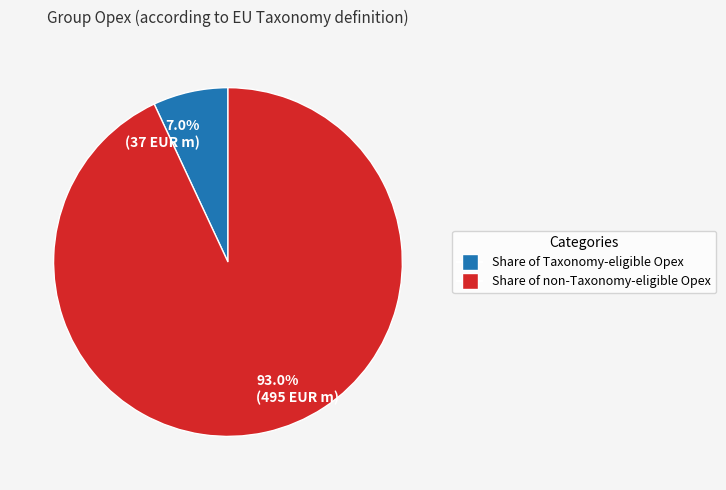

Is there any slice that represents more than half of the pie?

Yes